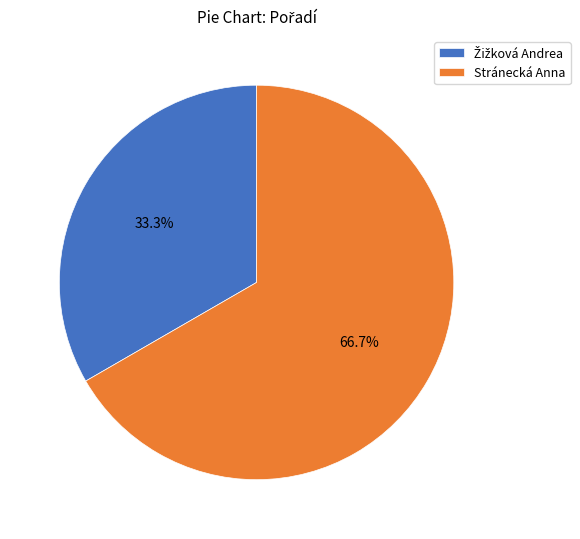

Which slice is the largest?

Stránecká Anna